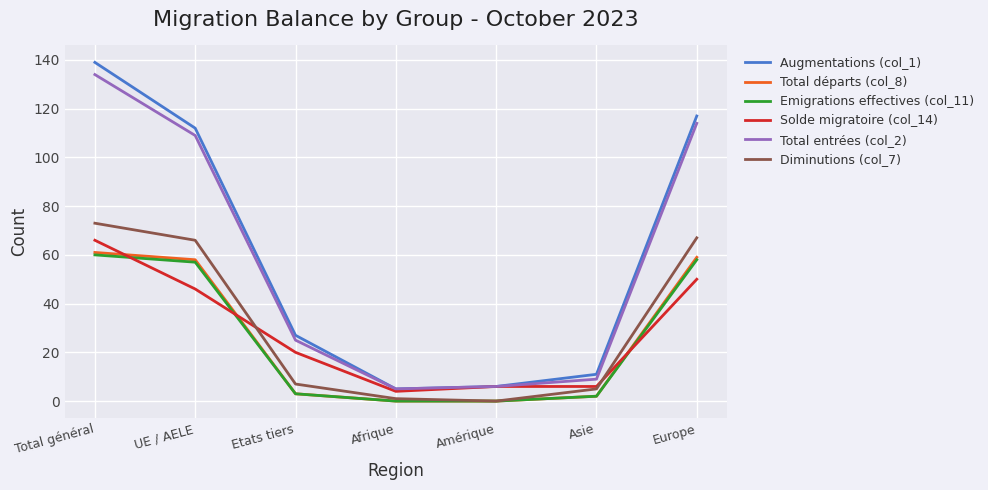

Count the number of data series in this chart.

6